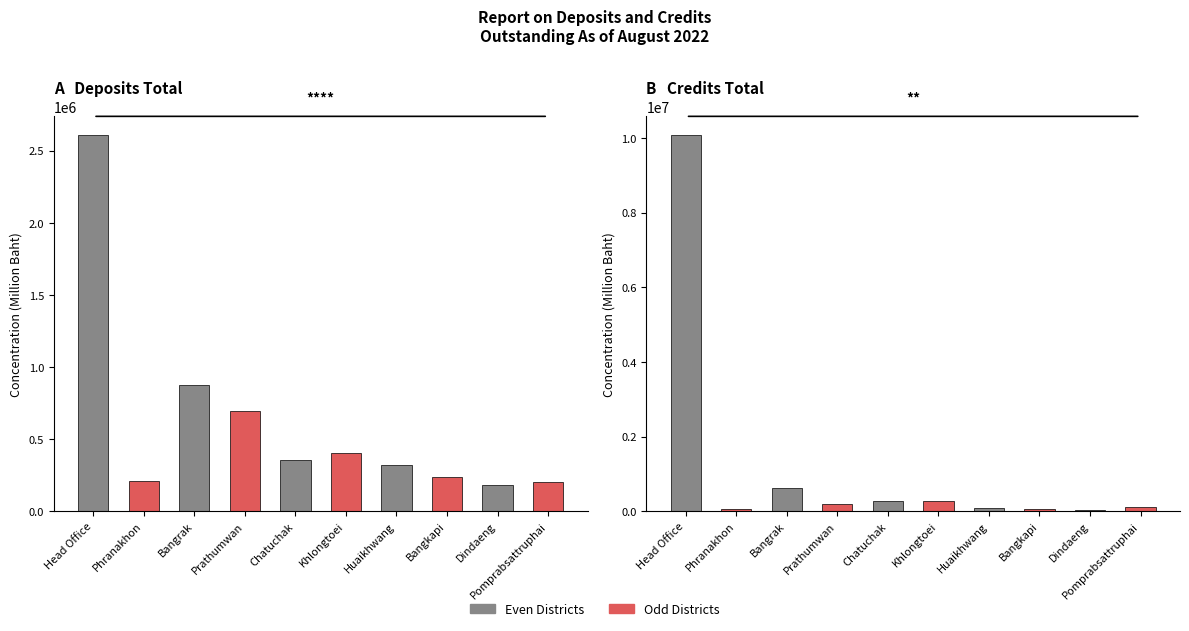

Which series has the largest total across all categories?

Credits Total